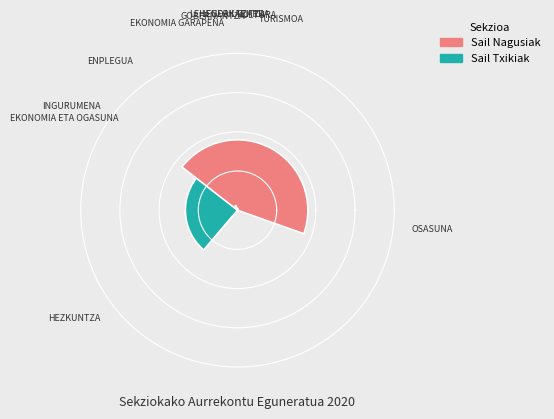

How many slices are in this pie chart?

11